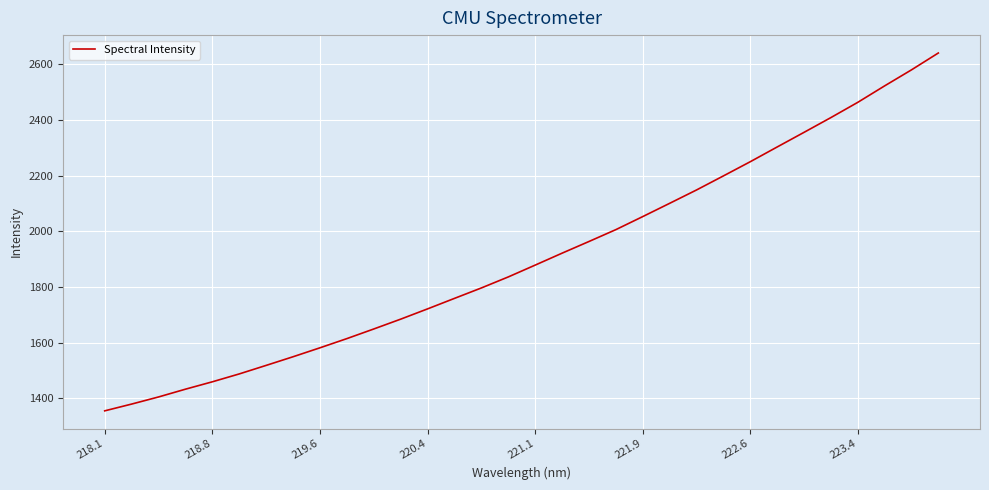

What is the minimum value shown in the chart?

1355.7